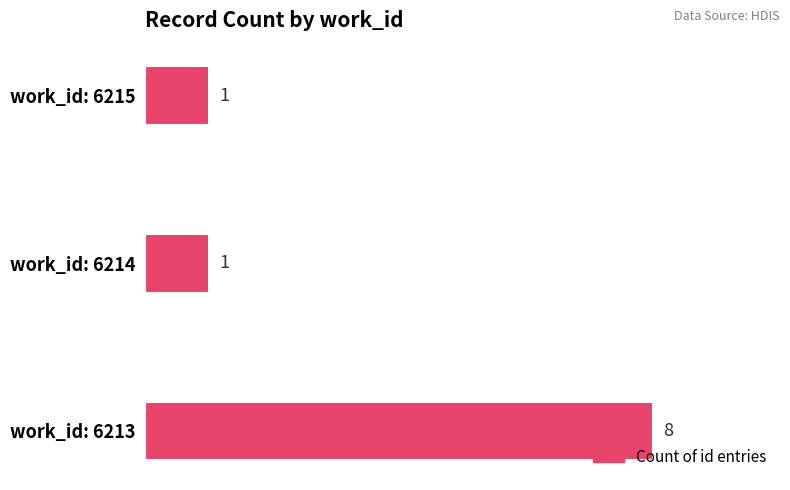

Reading top to bottom, list all the values displayed in this chart.

1	1	8